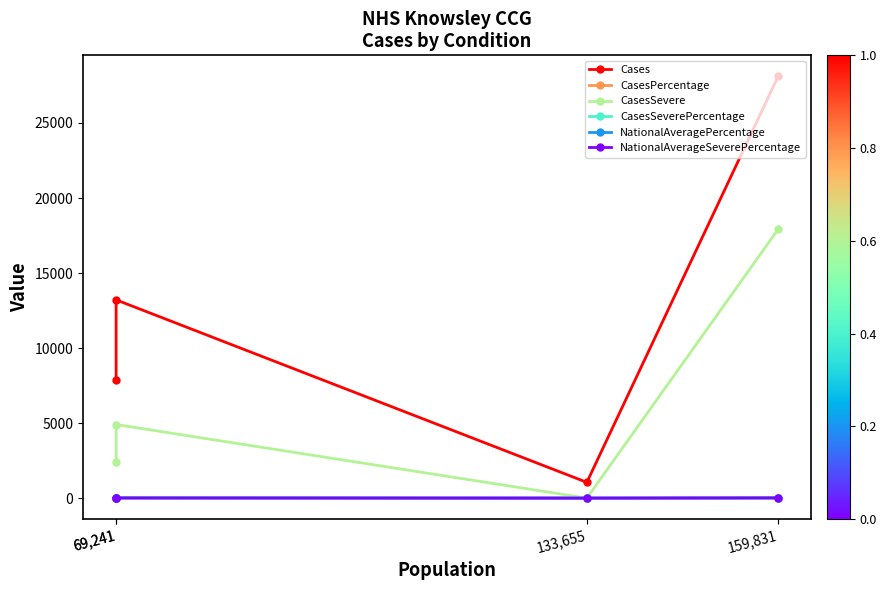

Where is the first local maximum for NationalAveragePercentage?

69,241